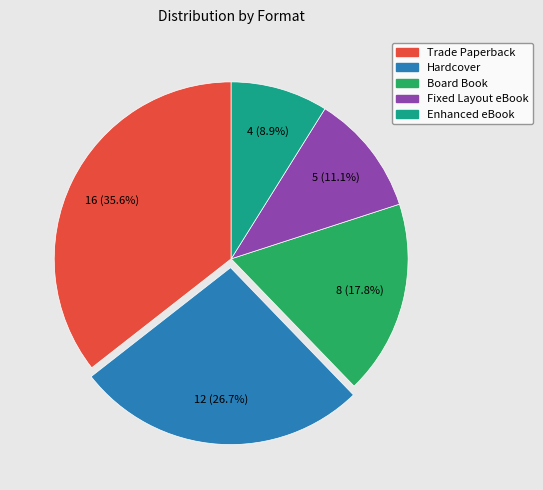

What percentage is NOT represented by Enhanced eBook?

91.1%